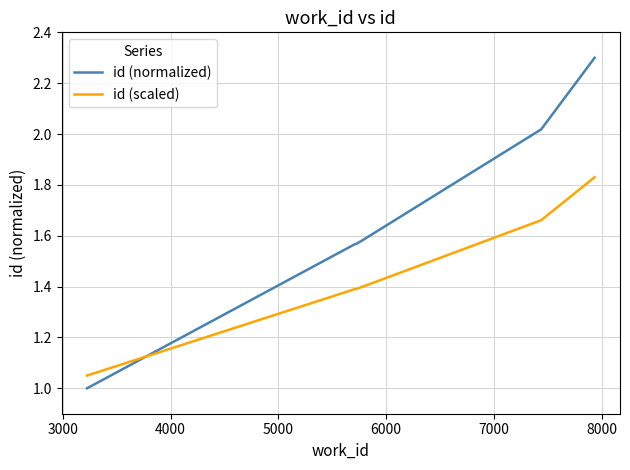

What is the highest value of the id (normalized) series?

2.3